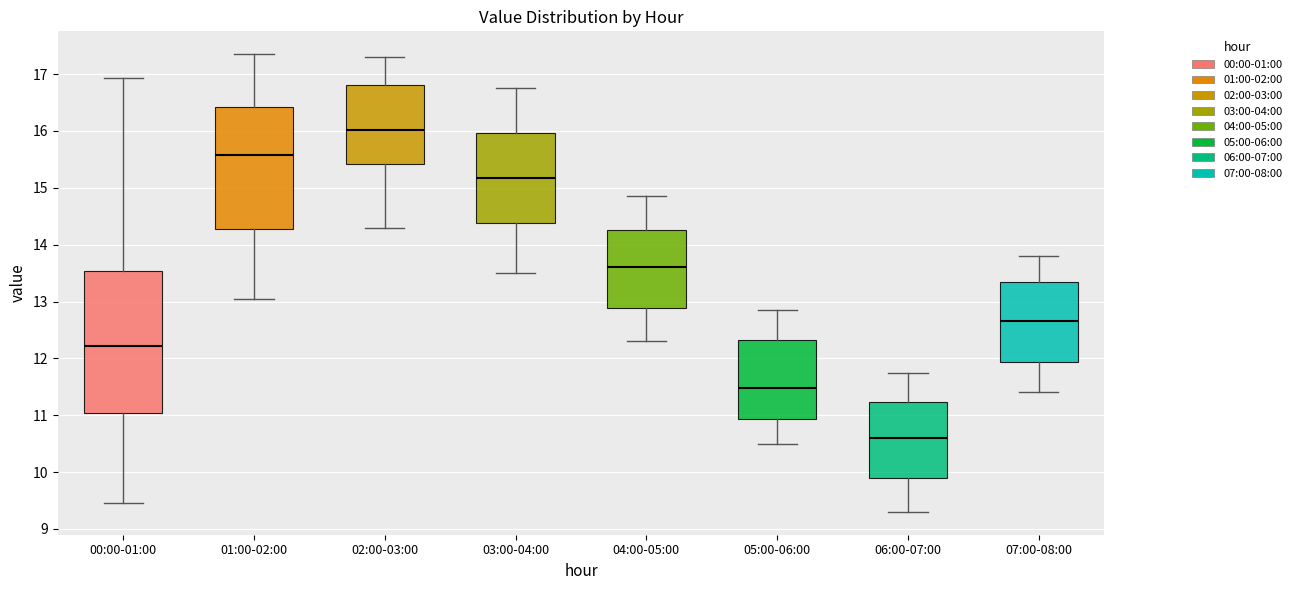

Reading left to right, read every box against the y-axis: the position of its median line, the range the box covers, and the ends of its whiskers. The values are not printed on the chart, so give them approximately, as read against the axis.

00:00-01:00: median 12.2, box 11.0 to 13.5, whiskers 9.5 to 16.9
01:00-02:00: median 15.6, box 14.3 to 16.4, whiskers 13.1 to 17.4
02:00-03:00: median 16.0, box 15.4 to 16.8, whiskers 14.3 to 17.3
03:00-04:00: median 15.2, box 14.4 to 16.0, whiskers 13.5 to 16.8
04:00-05:00: median 13.6, box 12.9 to 14.3, whiskers 12.3 to 14.9
05:00-06:00: median 11.5, box 10.9 to 12.3, whiskers 10.5 to 12.9
06:00-07:00: median 10.6, box 9.9 to 11.2, whiskers 9.3 to 11.8
07:00-08:00: median 12.7, box 11.9 to 13.3, whiskers 11.4 to 13.8